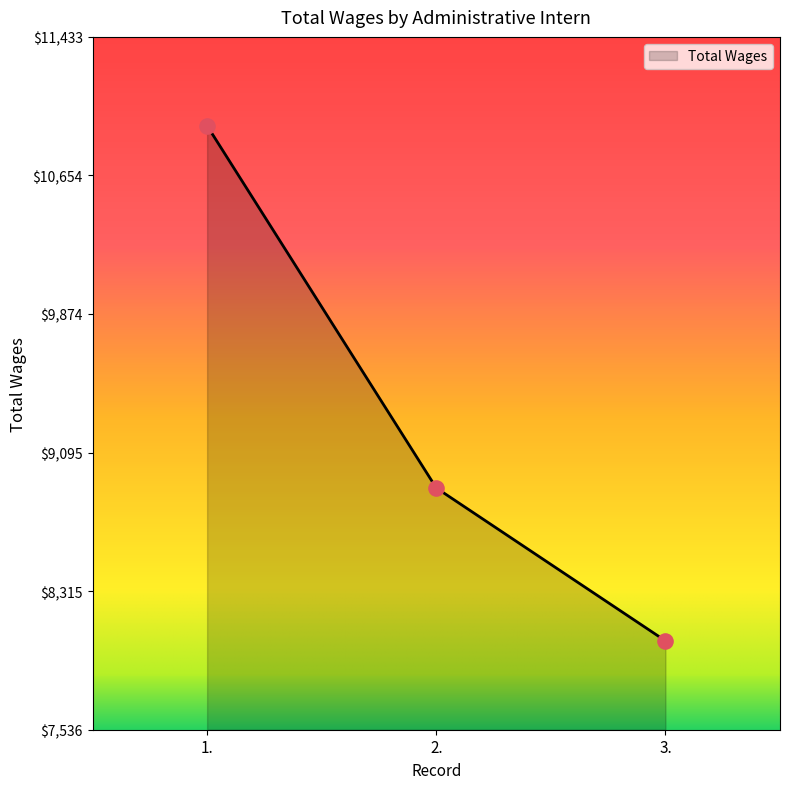

Which has a higher value, 1. or 3.?

1.